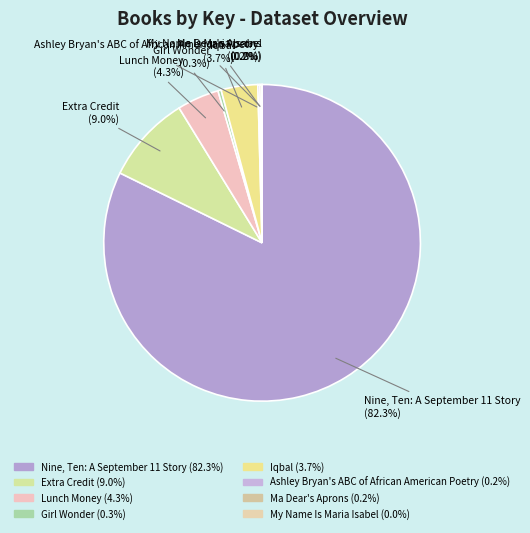

Is there a majority slice in this chart?

Yes